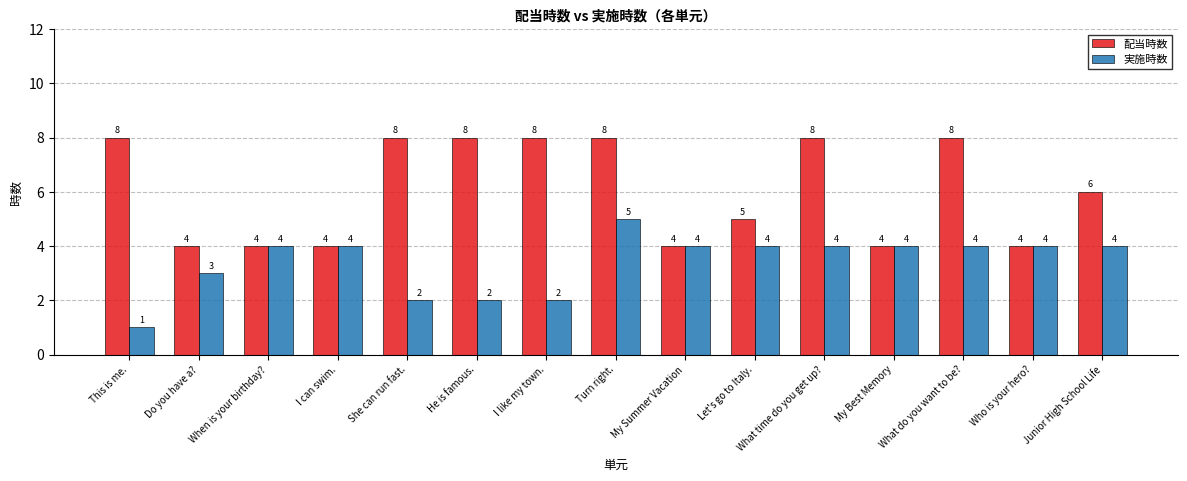

True or false: 配当時数 has a value of 12 at What do you want to be?.

False